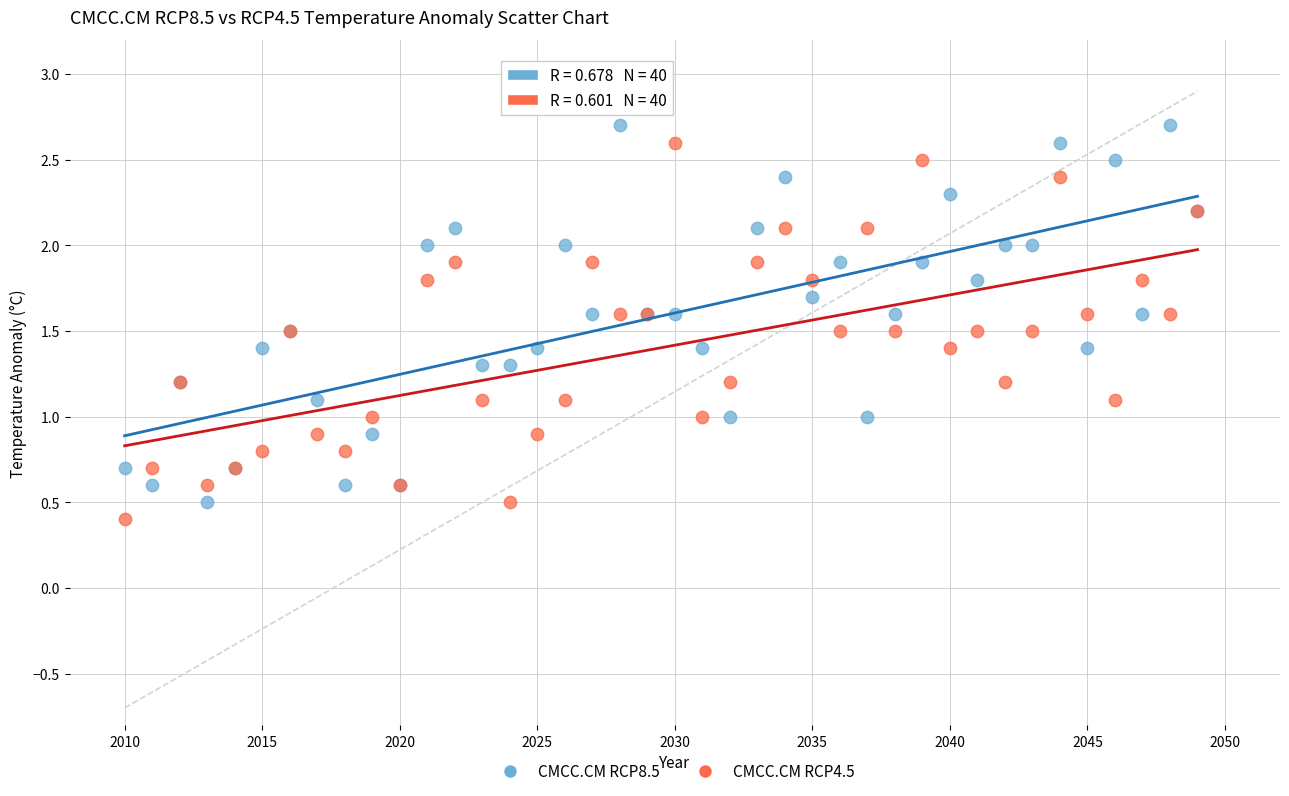

What are all the series names shown in the legend?

CMCC.CM RCP8.5, CMCC.CM RCP4.5